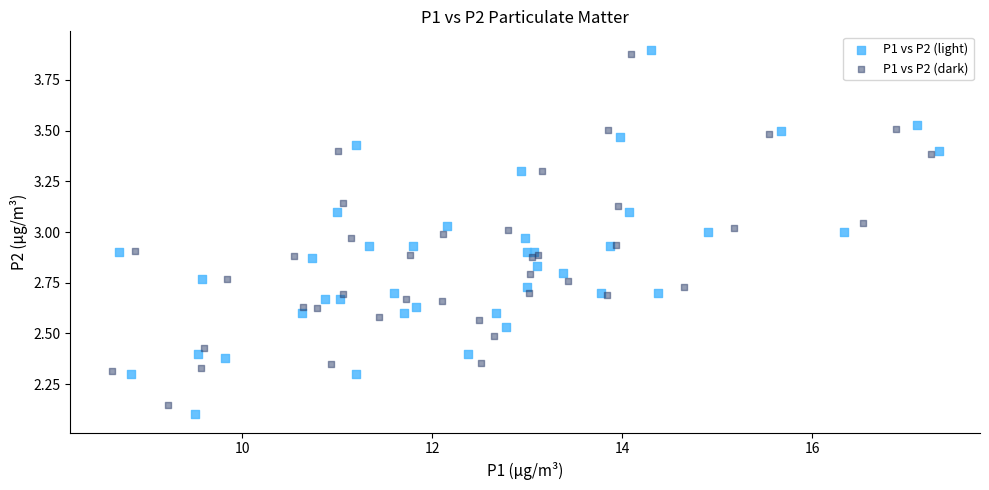

Which series has the largest Y range (max minus min)?

P1 vs P2 (light)